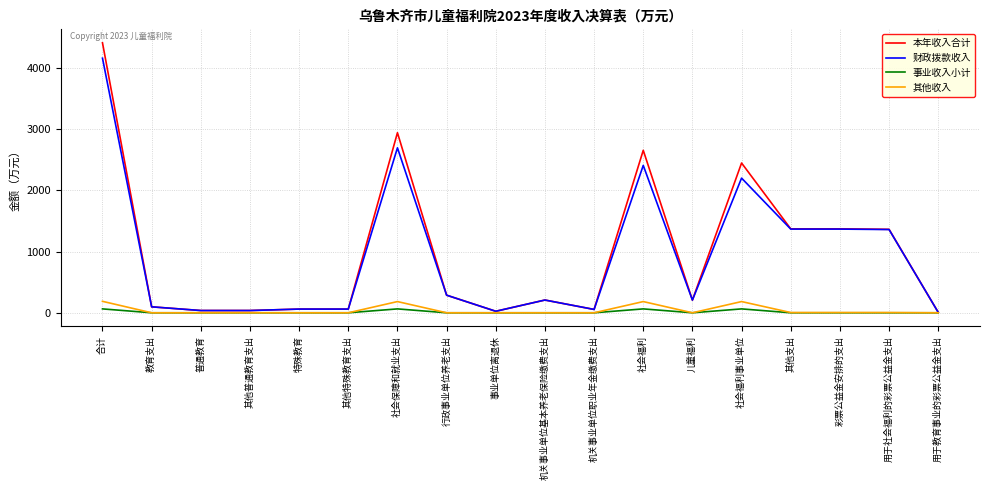

Is the value of 事业收入小计 at 其他支出 greater than the value of 财政拨款收入 at 教育支出?

No